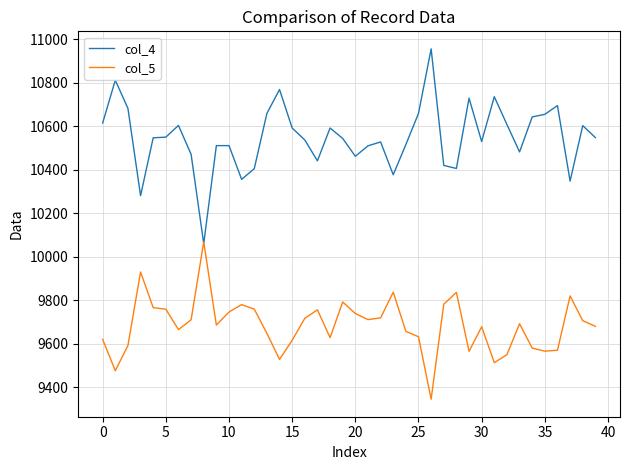

List the series in order of their peak value, highest first.

col_4, col_5